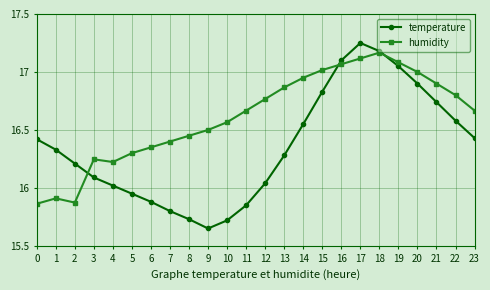

Is it true that temperature equals 16.9 at 20?

True